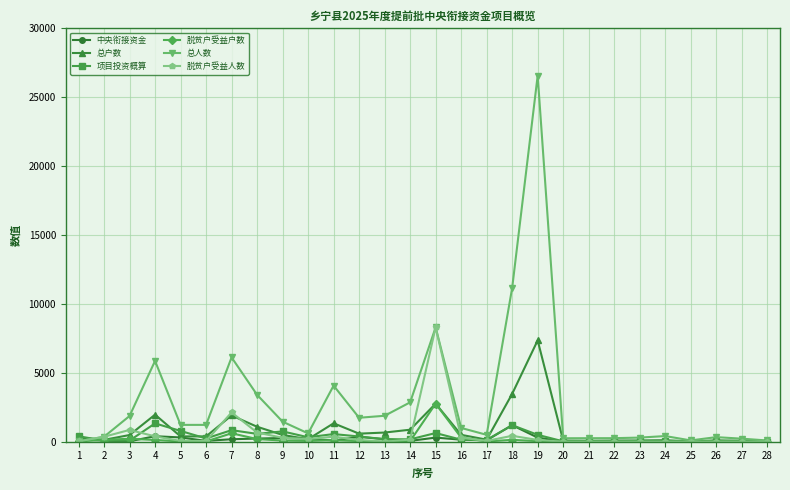

What is the greatest value displayed?

26571.0